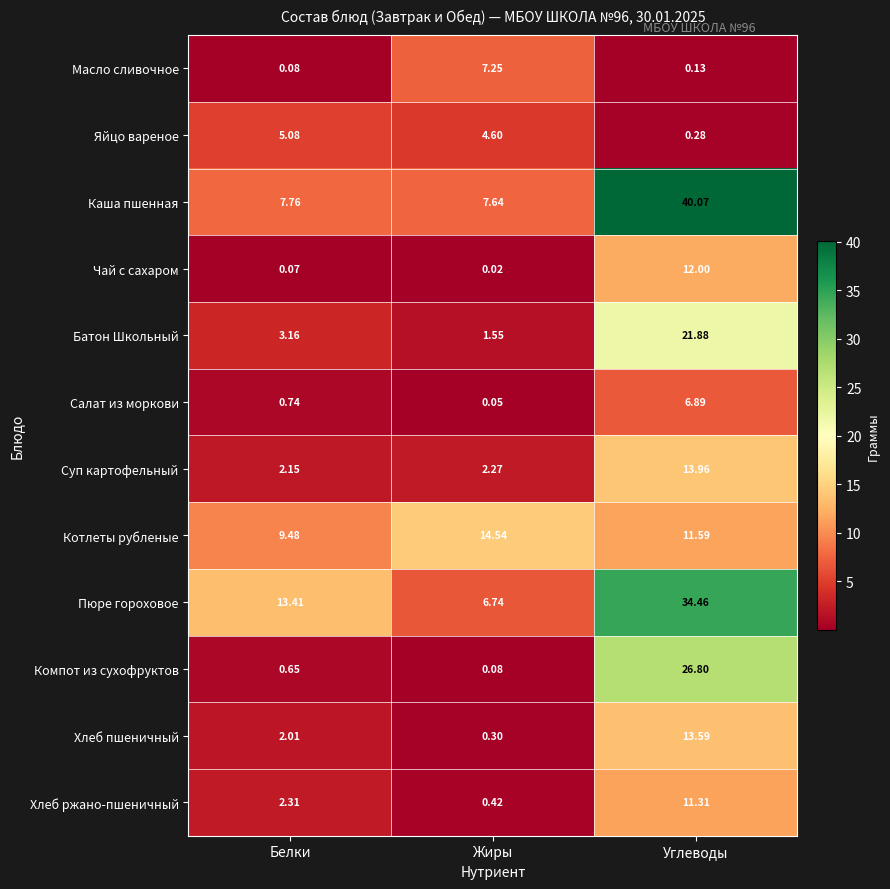

Between Белки and Жиры, which series saw the biggest shift?

Масло сливочное